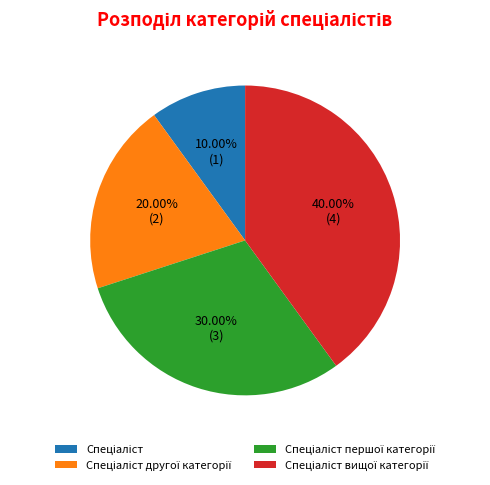

Is there any slice that represents more than half of the pie?

No